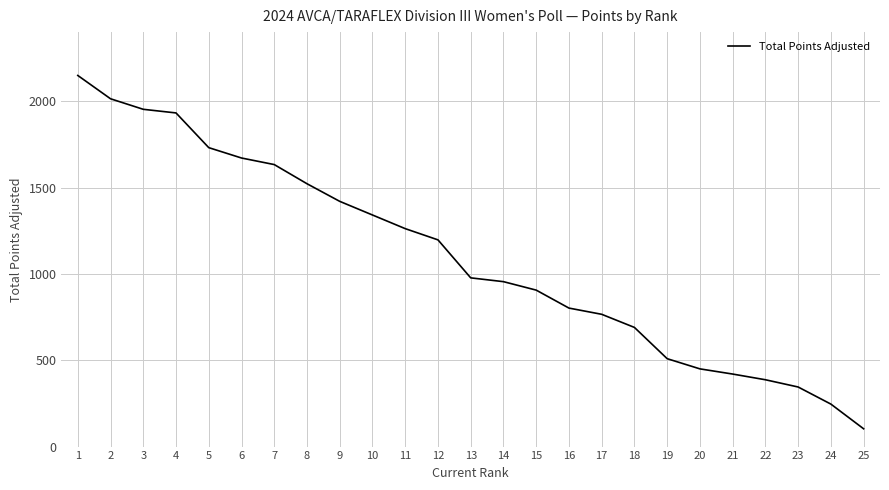

True or false: the data has more than 1 interior local peaks.

False